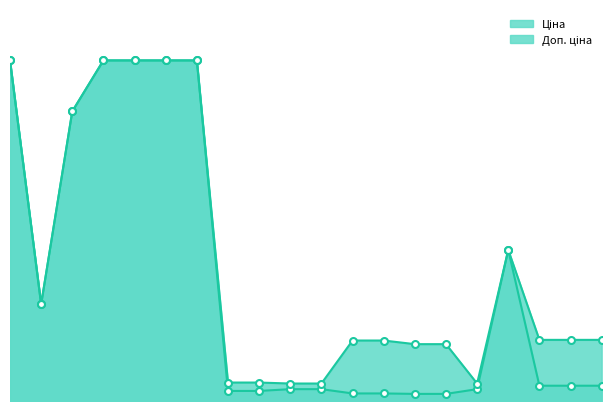

True or false: Ціна has more than 1 points higher than both neighbors.

False